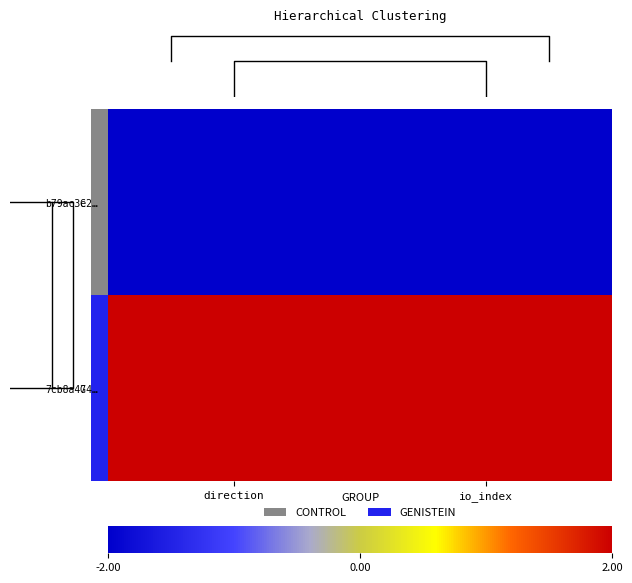

Which series has the largest total across all categories?

7cb8a474…